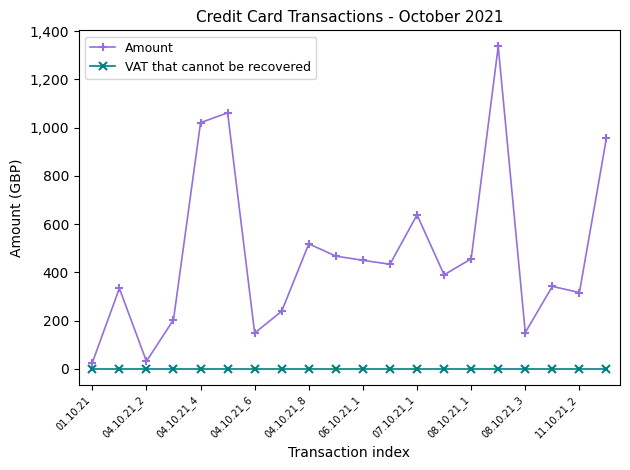

Which series has the largest total across all categories?

Amount